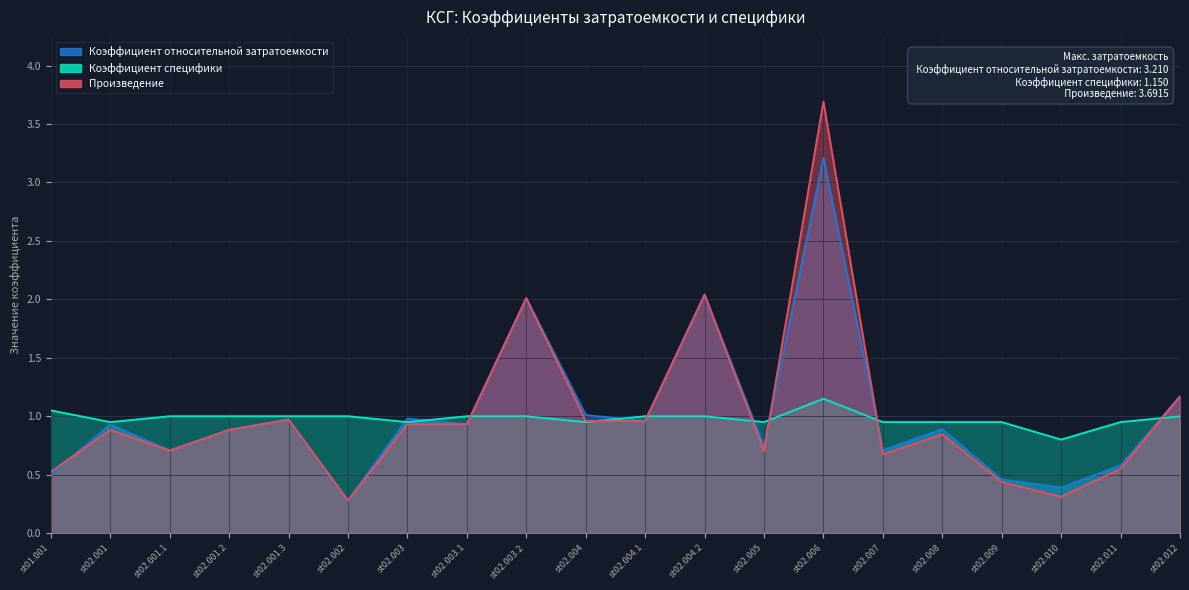

Between which two adjacent categories do Произведение and Коэффициент специфики first intersect?

st02.003.1 and st02.003.2